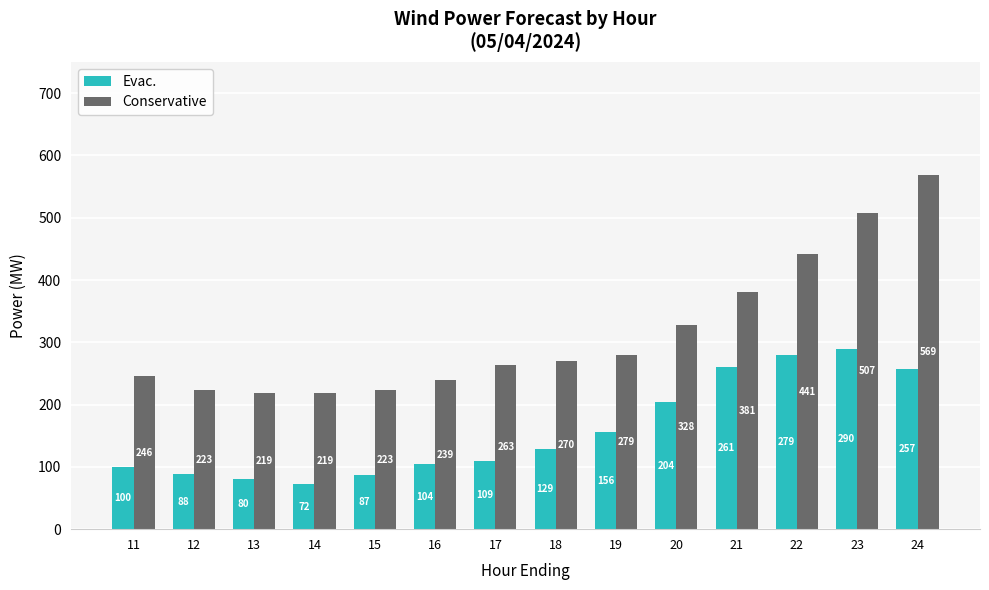

What is the total value across all series at 22?

720